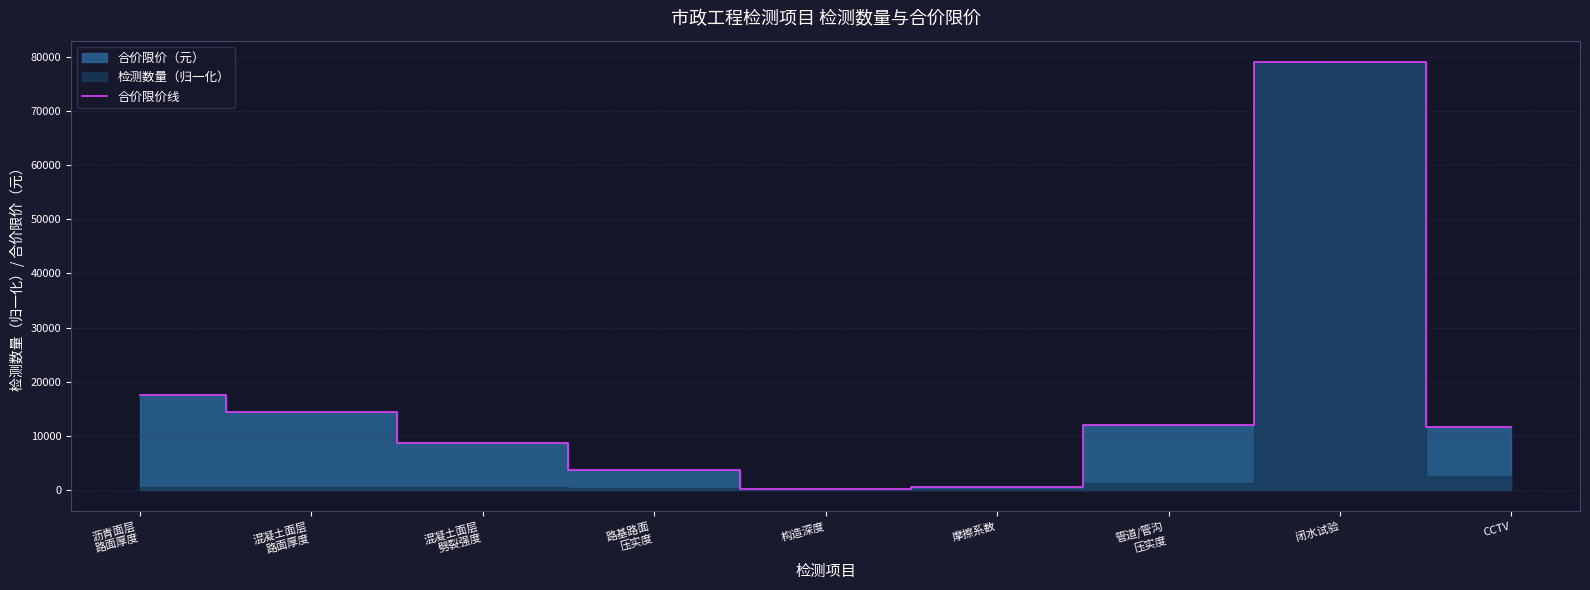

Which label corresponds to the smallest value in the chart?

构造深度